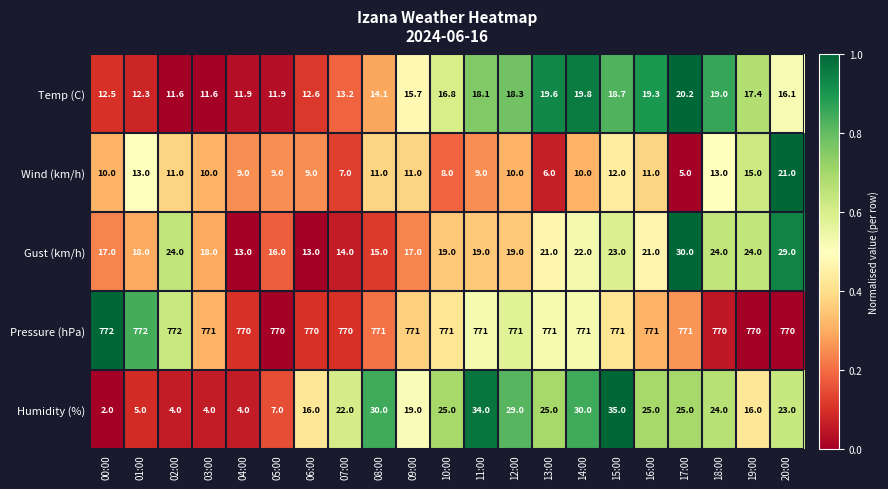

The value of Pressure (hPa) at 17:00 is 771.0. True or false?

True